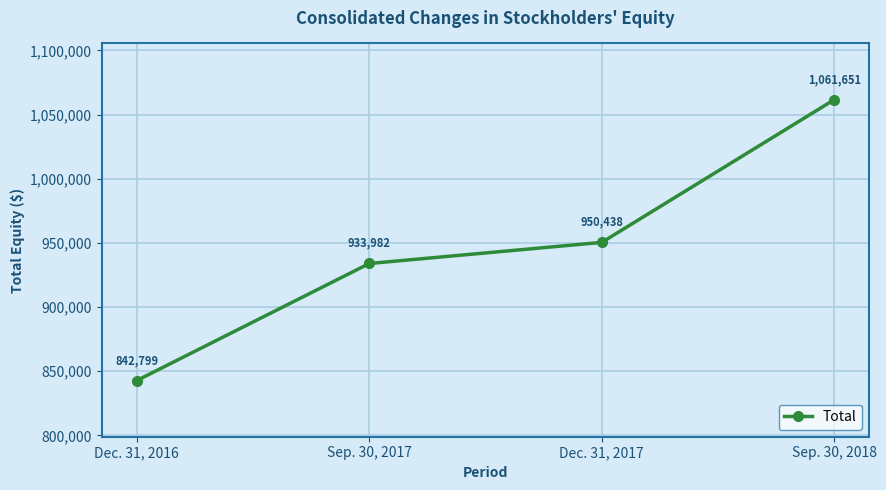

What is the label of the 3rd point from the right?

Sep. 30, 2017